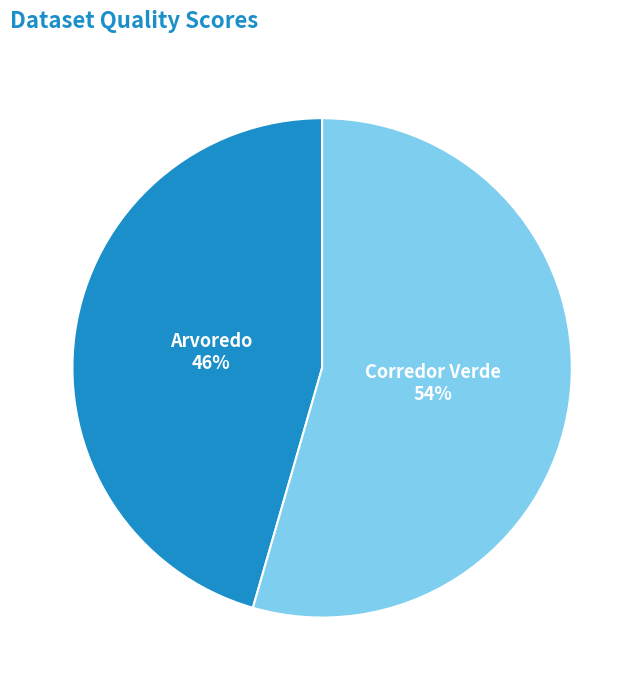

Count the number of slices in the pie.

2